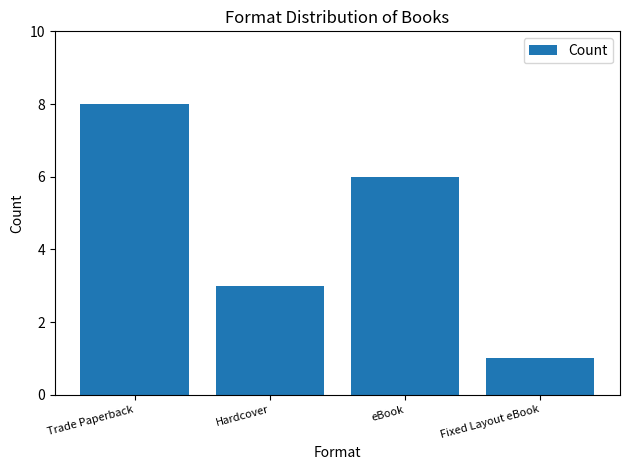

List the labels in order of value, largest first.

Trade Paperback, eBook, Hardcover, Fixed Layout eBook